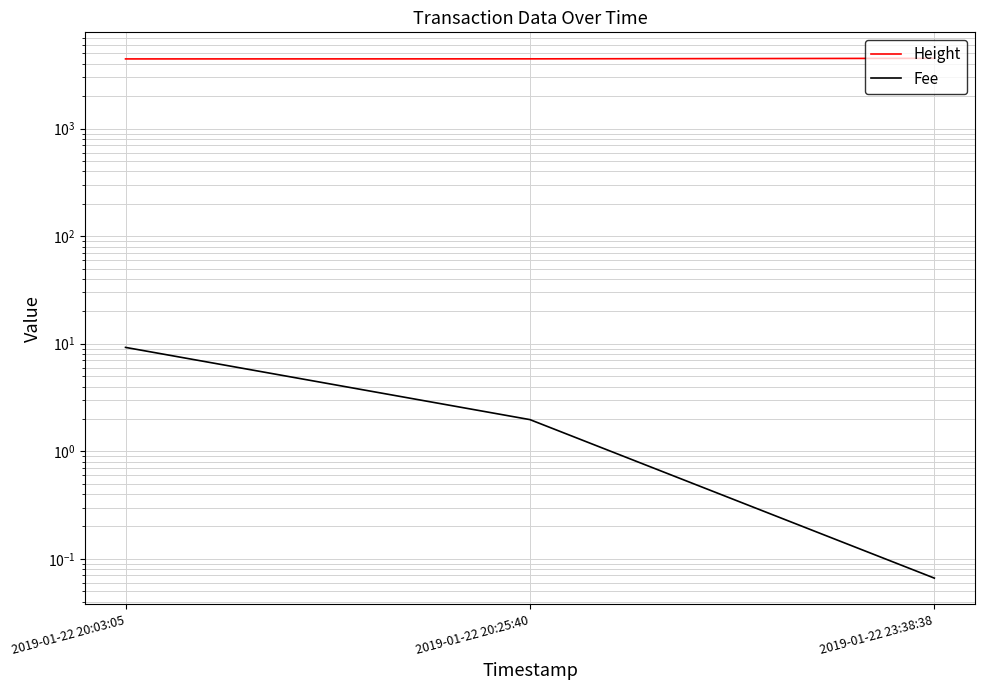

At which category is the sum across all series the highest?

2019-01-22 23:38:38